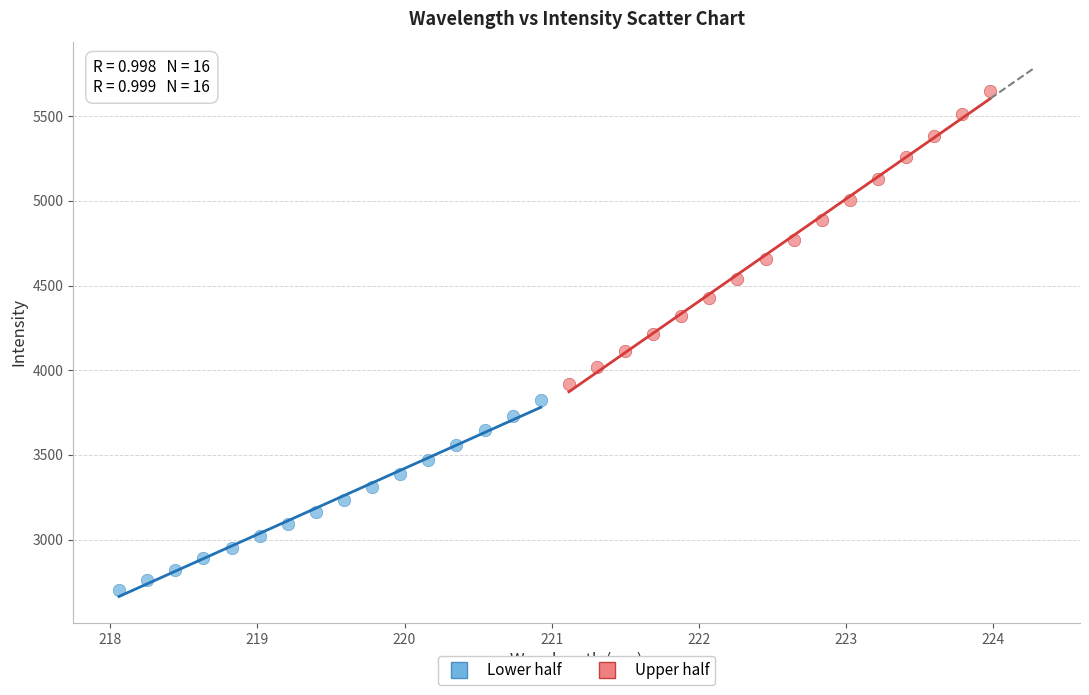

Which series reaches the maximum Y coordinate?

Upper half